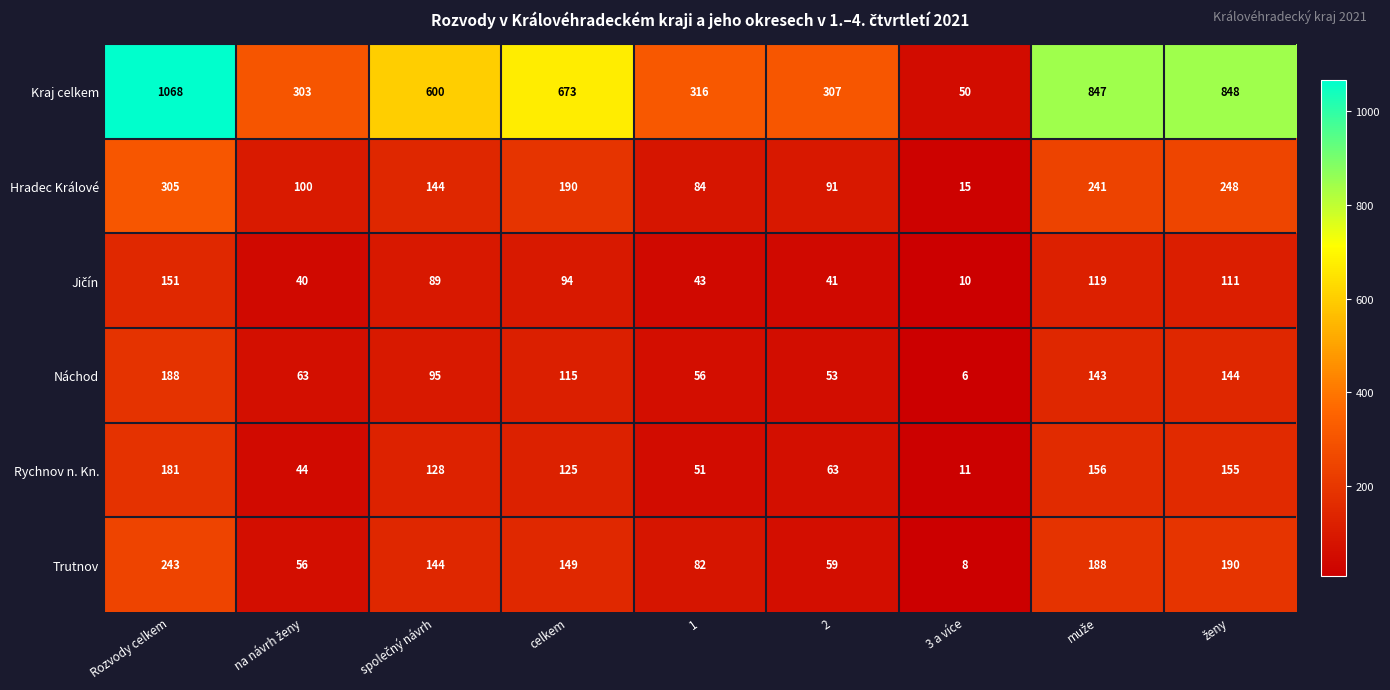

What is the difference between the Náchod values at celkem and Rozvody celkem?

73